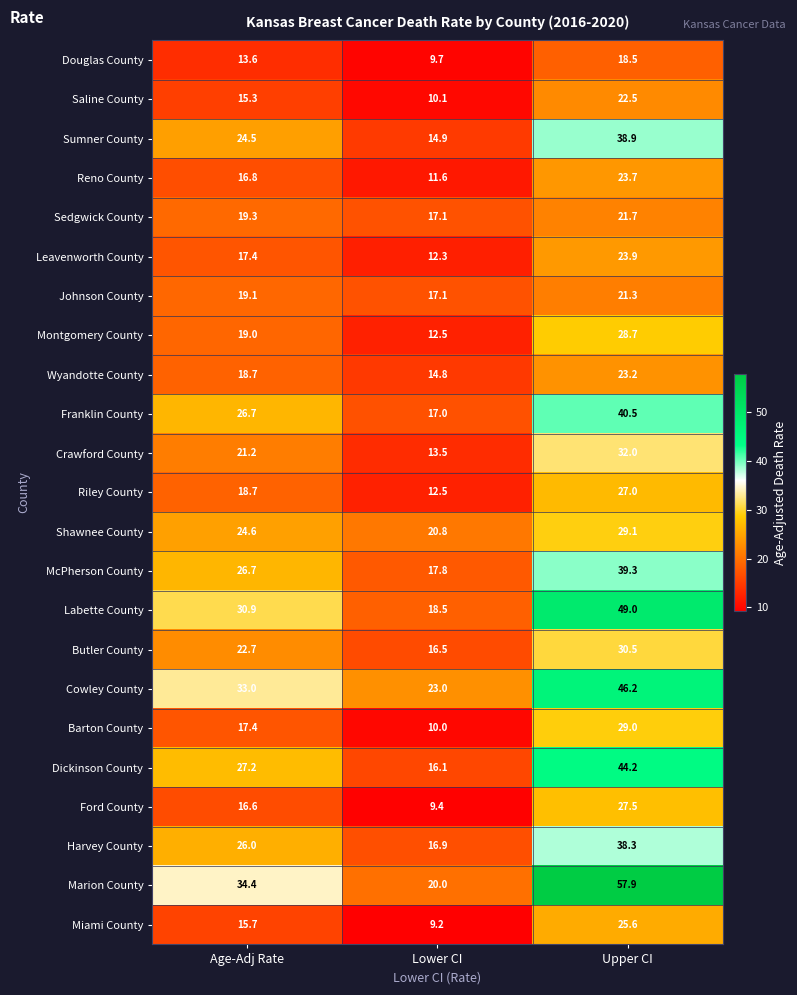

What is the sum of the Leavenworth County values at Lower CI and Upper CI?

36.2